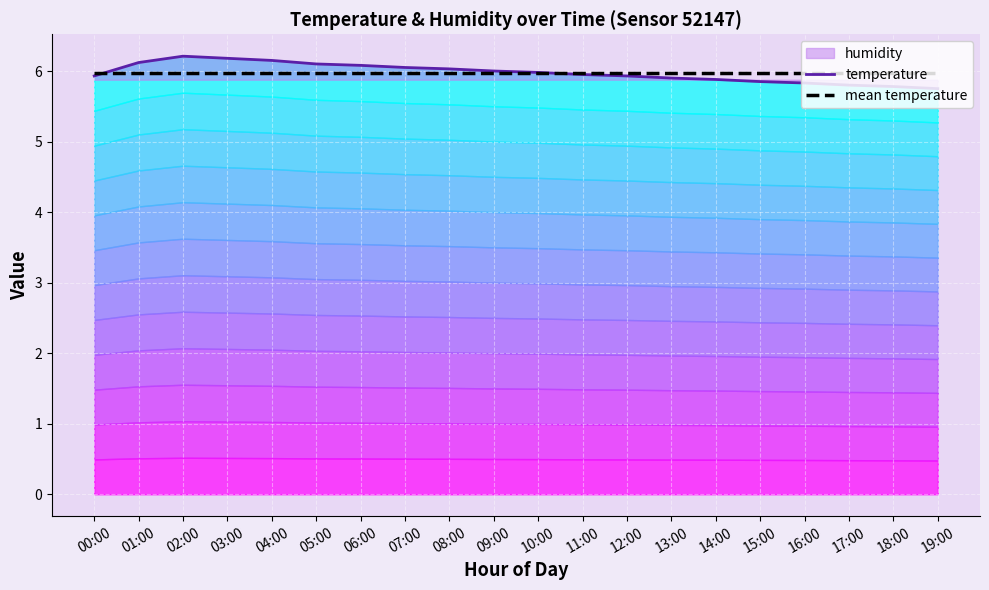

Reading left to right, extract all data points from this chart.

temperature: 5.9	6.1	6.2	6.2	6.2	6.1	6.1	6.0	6.0	6.0	6.0	6.0	5.9	5.9	5.9	5.8	5.8	5.8	5.8	5.8
mean temperature: 6.0	6.0	6.0	6.0	6.0	6.0	6.0	6.0	6.0	6.0	6.0	6.0	6.0	6.0	6.0	6.0	6.0	6.0	6.0	6.0